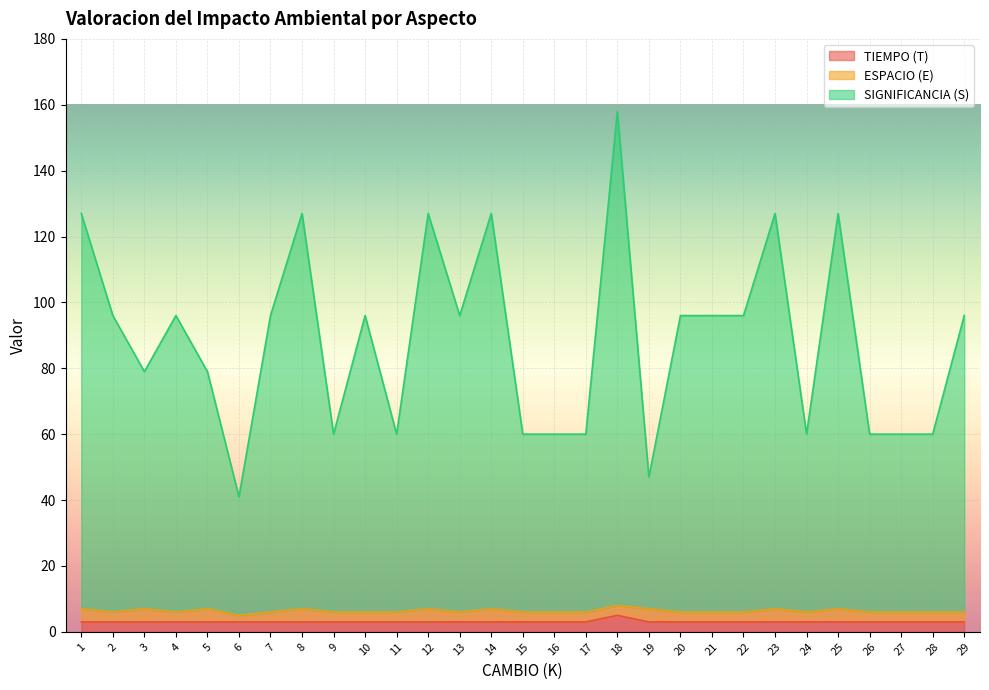

In SIGNIFICANCIA (S), how many points are lower than both neighbors (excluding endpoints)?

7